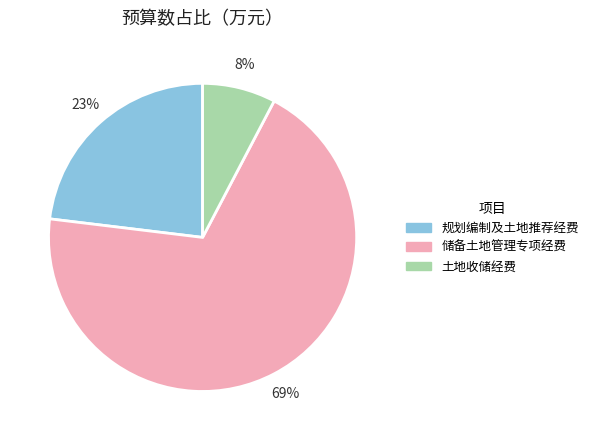

Is there a majority slice in this chart?

Yes